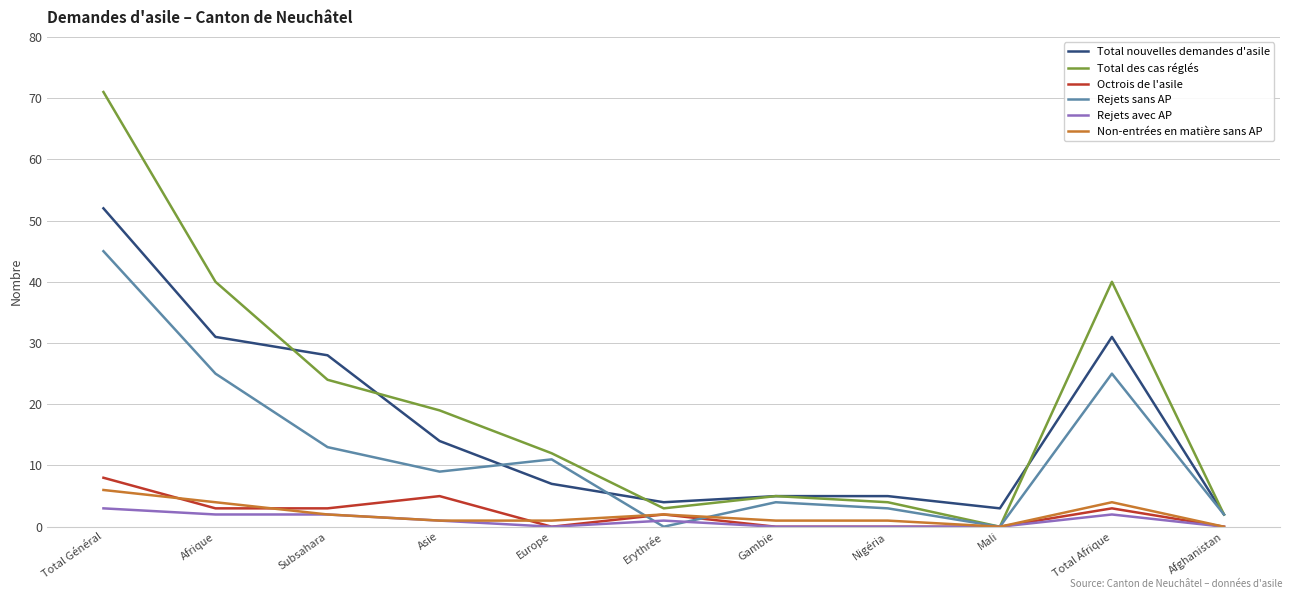

Which series has the largest range (max minus min)?

Total des cas réglés